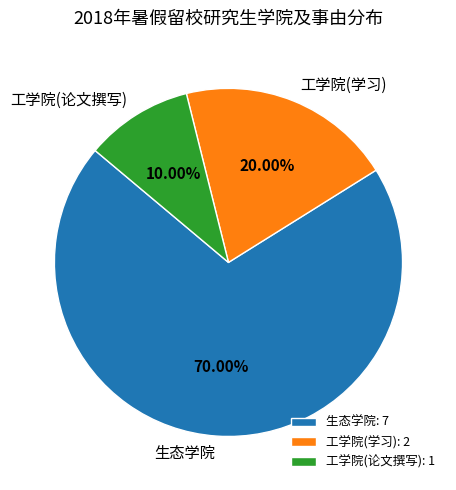

To the nearest percent, what is the difference between the 生态学院 and 工学院(论文撰写) slice percentages?

60%